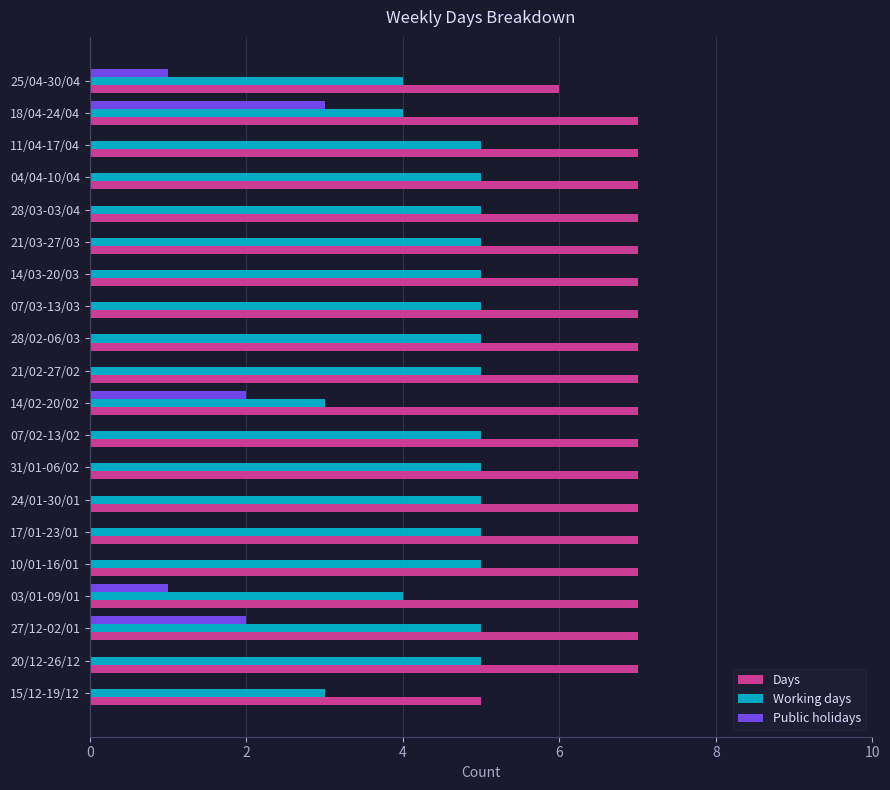

Is it true that Working days equals 5 at 07/02-13/02?

True